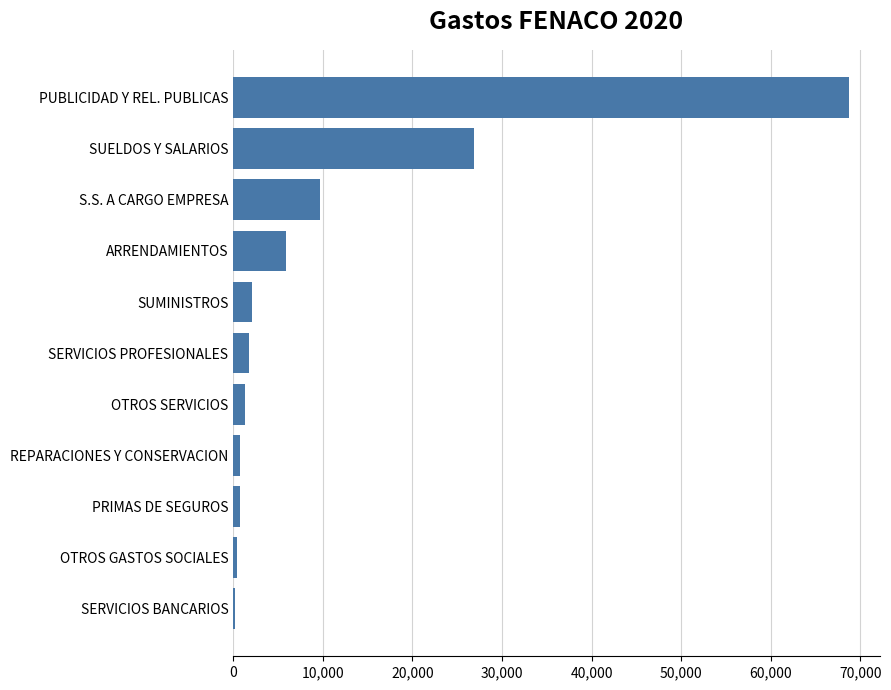

What is the average value?

10760.9